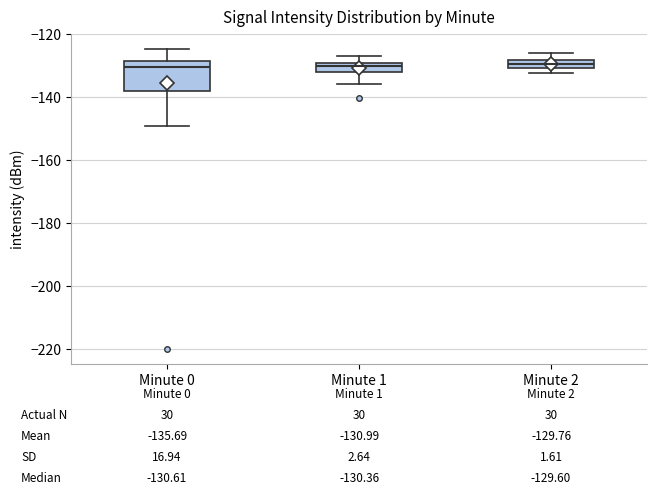

Comparing the boxes themselves (not the whiskers), which one is the tallest?

Minute 0